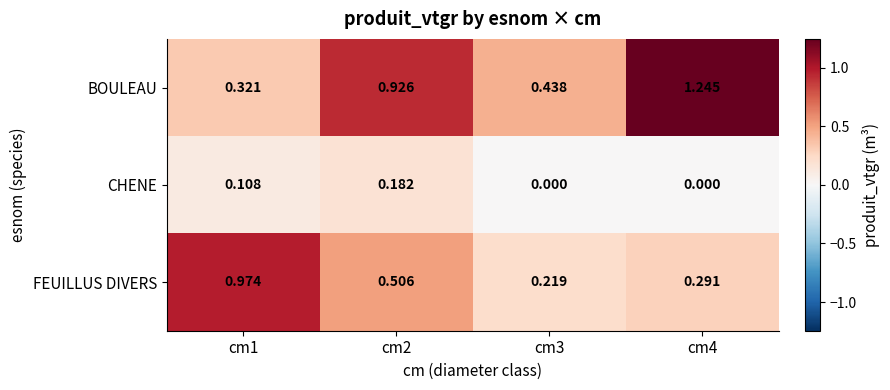

Is the value of CHENE at cm1 greater than the value of BOULEAU at cm1?

No